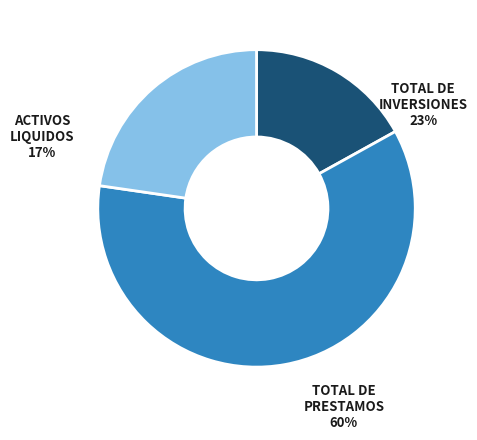

To the nearest percent, what is the average slice percentage?

33%